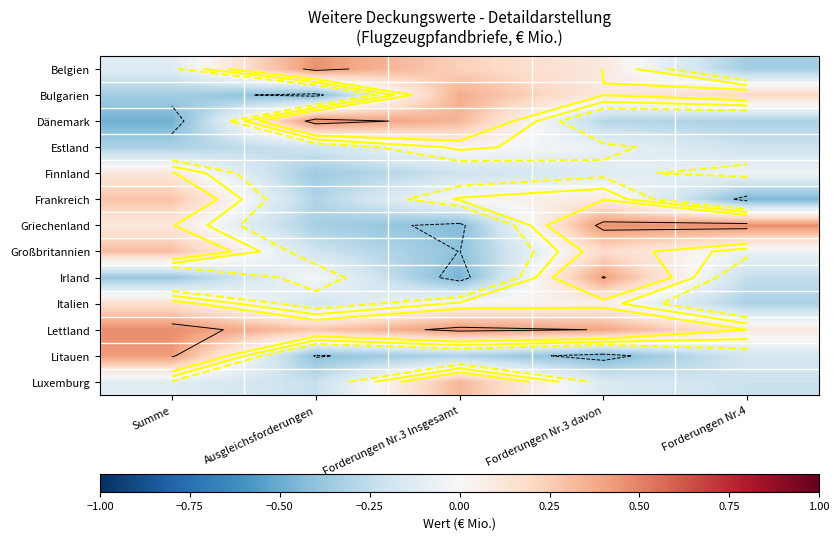

Between Forderungen Nr.3 davon and Forderungen Nr.4, which is larger?

Forderungen Nr.3 davon